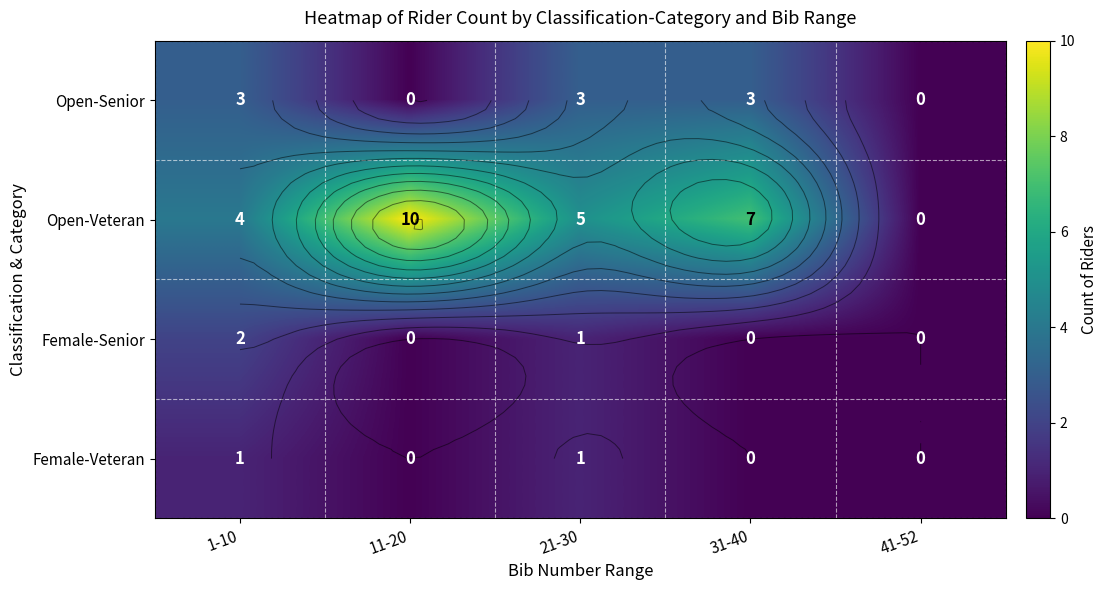

What is the difference between the maximum and second lowest values in the Female-Veteran series?

1